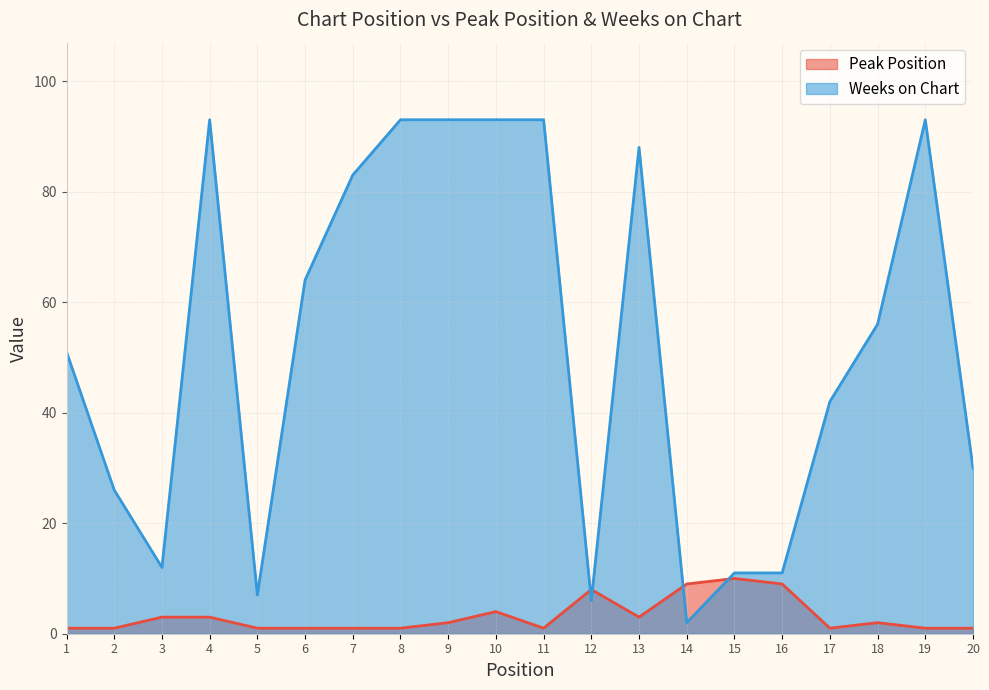

Reading left to right, transcribe all the data shown in this chart.

Peak Position: 1	1	3	3	1	1	1	1	2	4	1	8	3	9	10	9	1	2	1	1
Weeks on Chart: 51	26	12	93	7	64	83	93	93	93	93	6	88	2	11	11	42	56	93	30